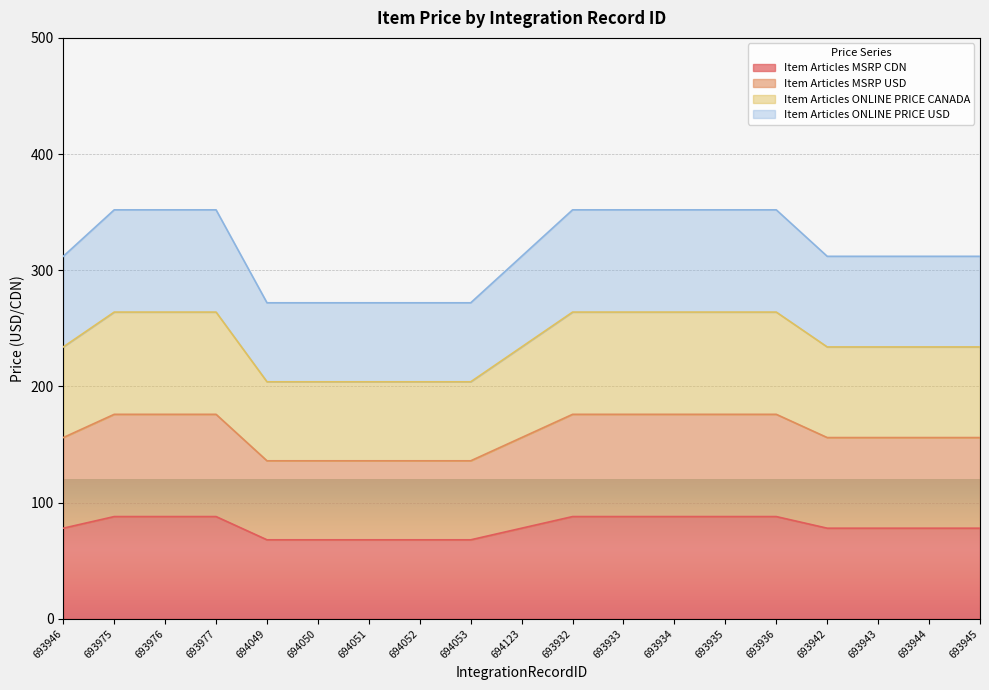

Count the Item Articles ONLINE PRICE USD values in the range 272 to 352.

19